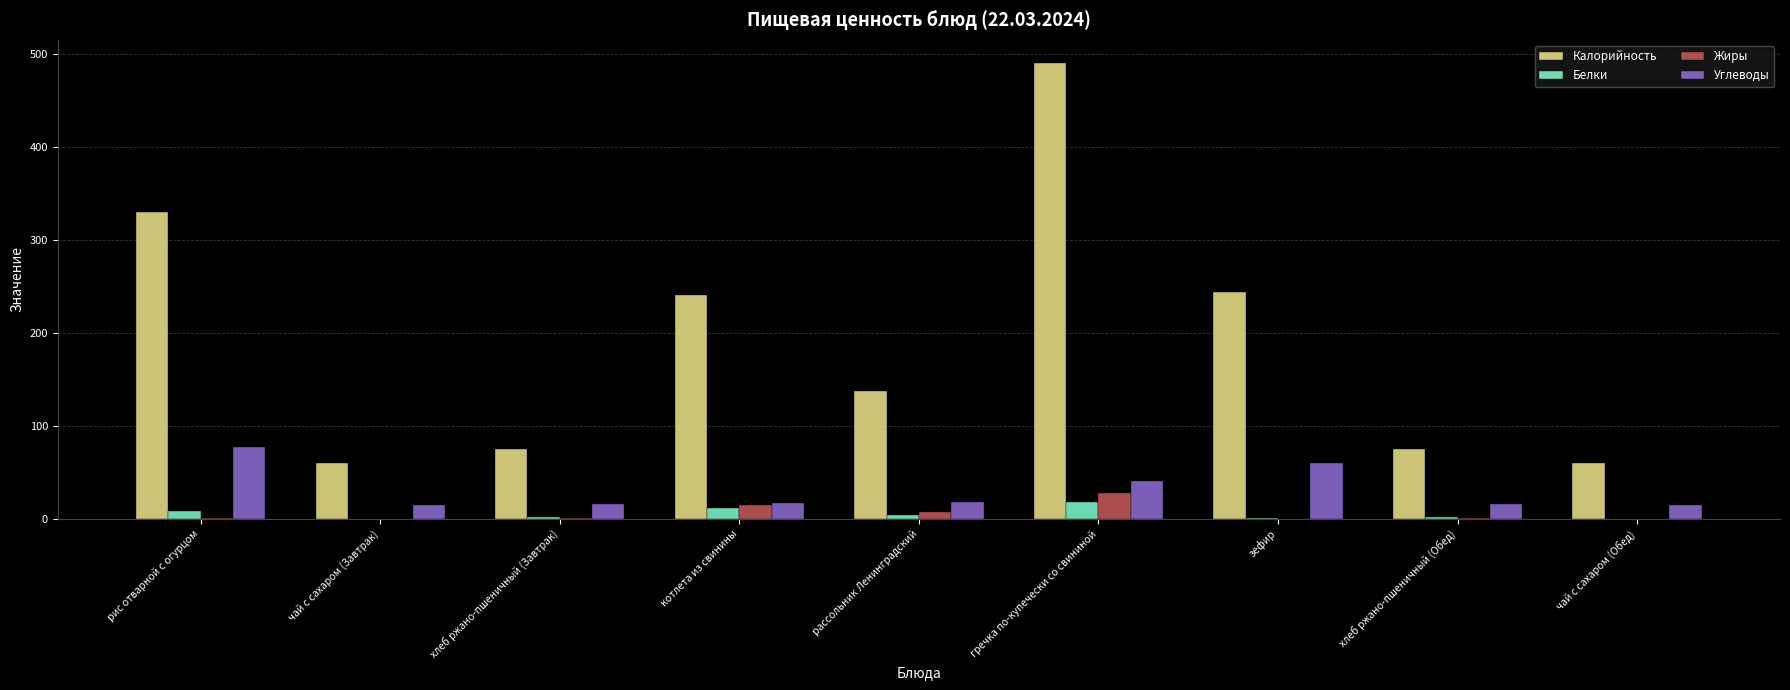

The Углеводы series shows 15.0 at чай с сахаром (Обед). True or false?

True